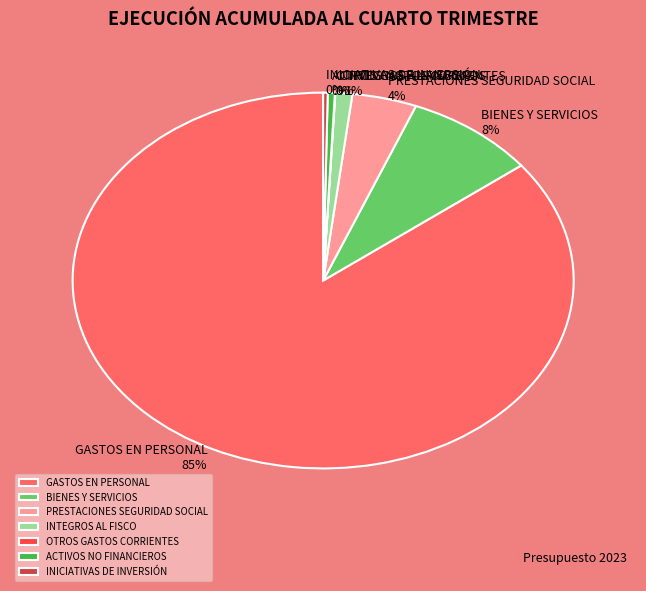

Between BIENES Y SERVICIOS and INTEGROS AL FISCO, which is larger?

BIENES Y SERVICIOS